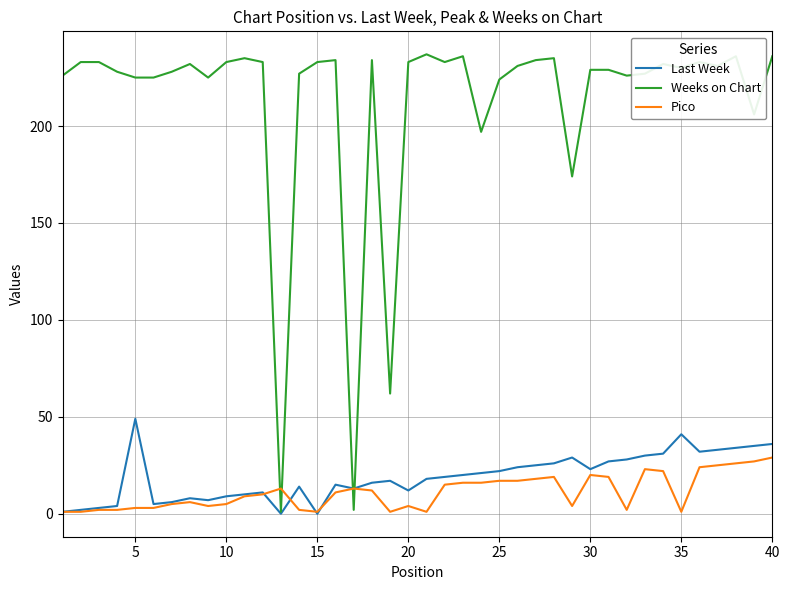

True or false: Pico and Weeks on Chart intersect in this chart.

True